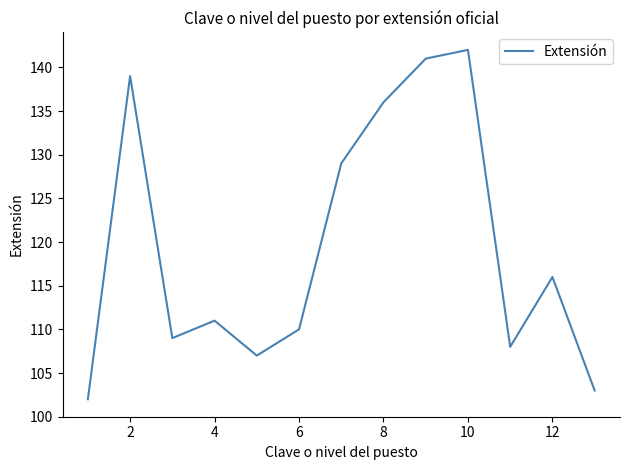

What is the greatest value displayed?

142